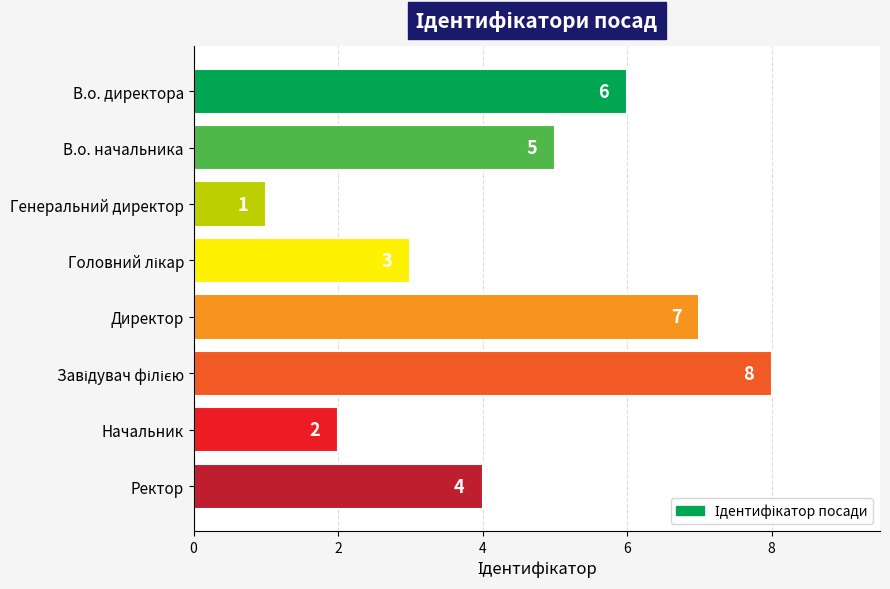

How many values are between 3 and 7?

5